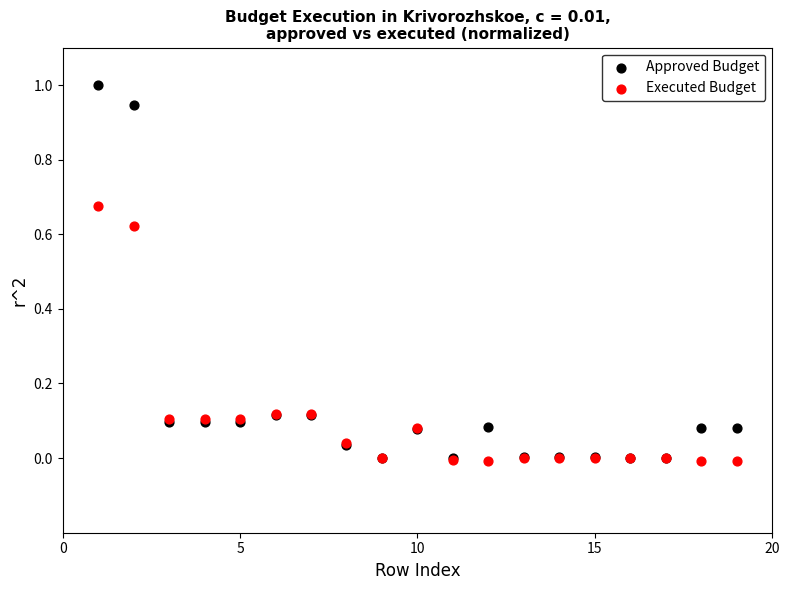

Which series reaches the maximum Y coordinate?

Approved Budget